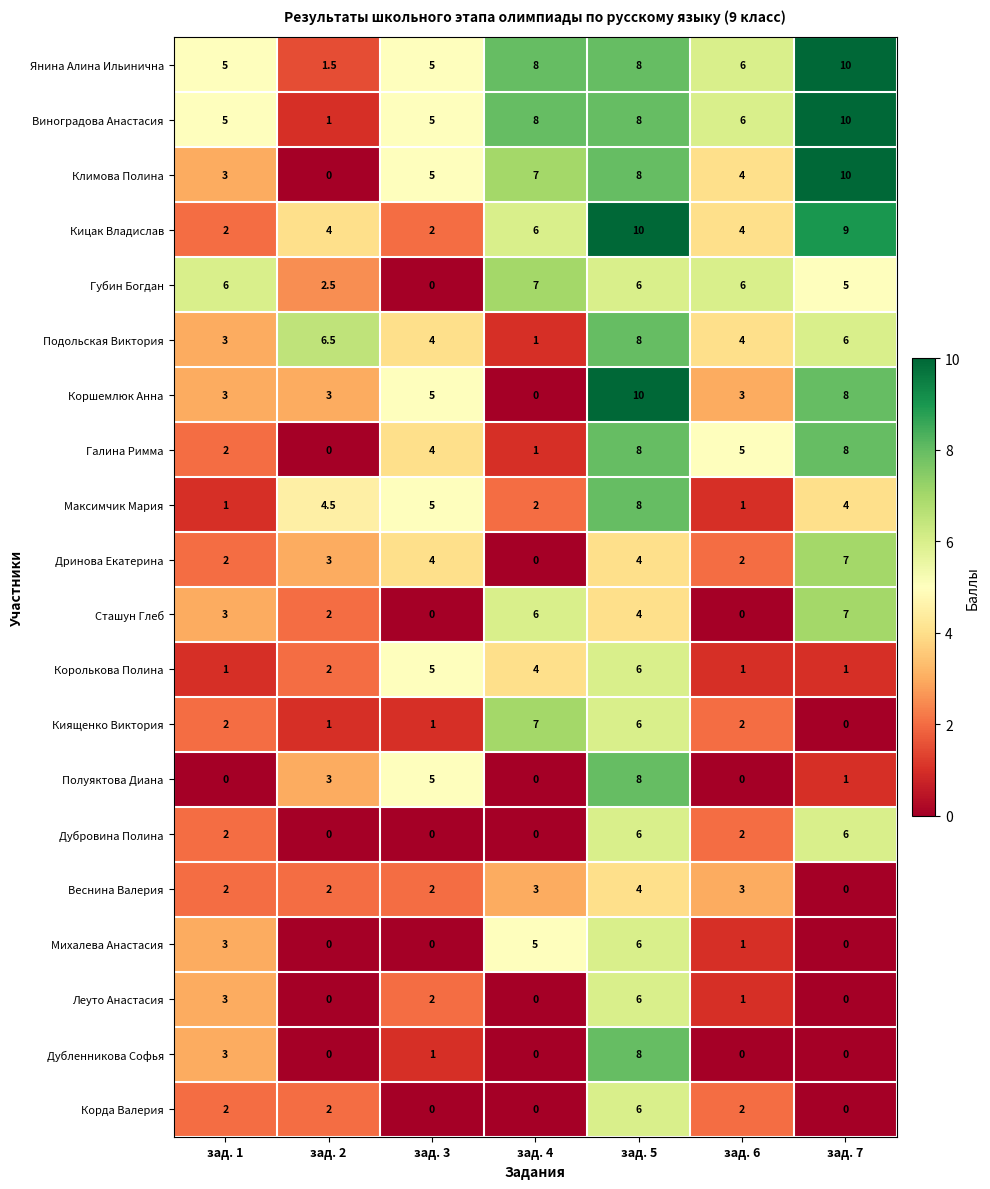

Count the Леуто Анастасия values in the range 0 to 3.

6